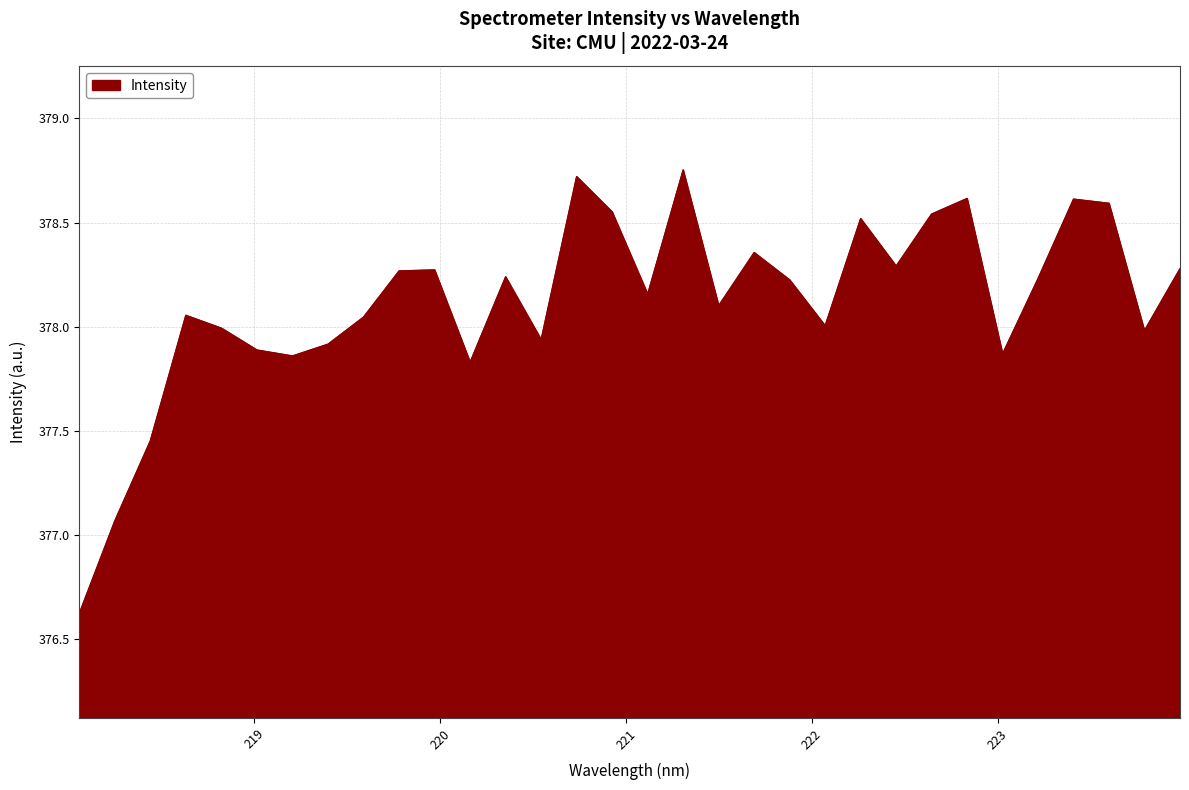

What is the difference between the maximum and minimum values?

2.1